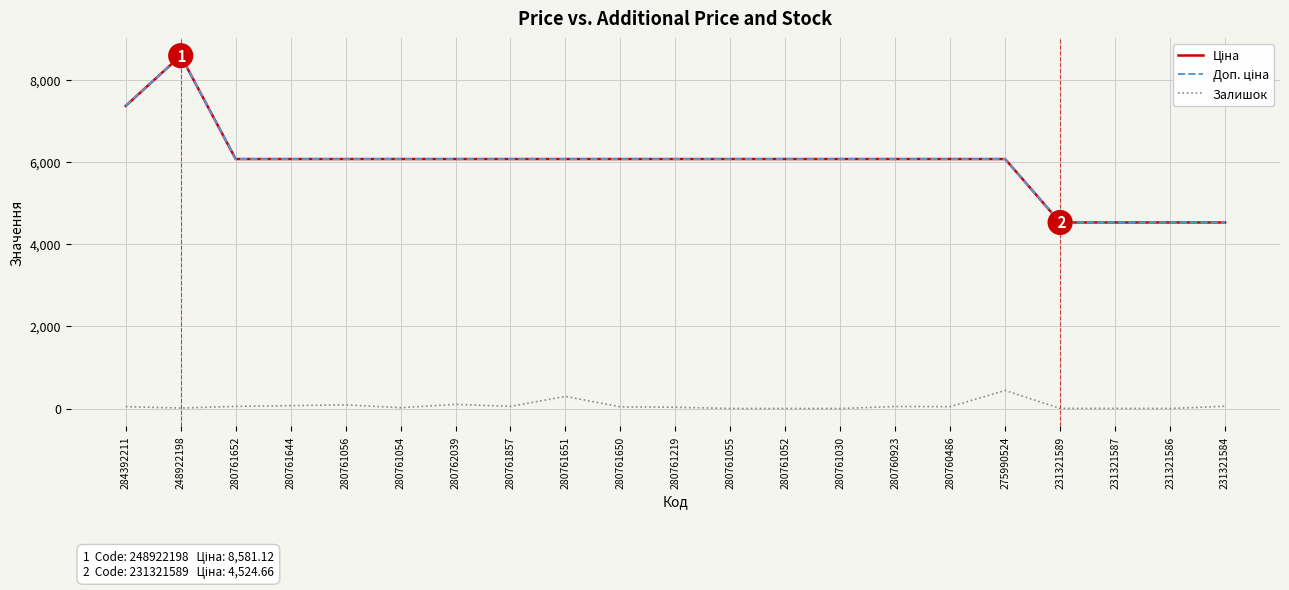

At which category is the sum across all series the highest?

248922198